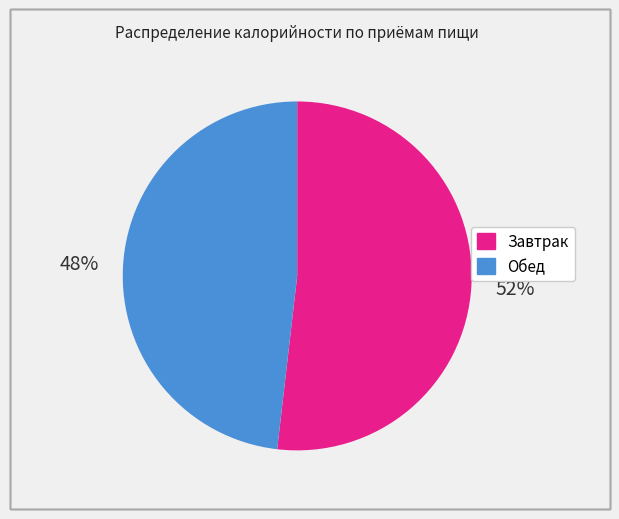

Rank the categories by value from highest to lowest.

Завтрак, Обед